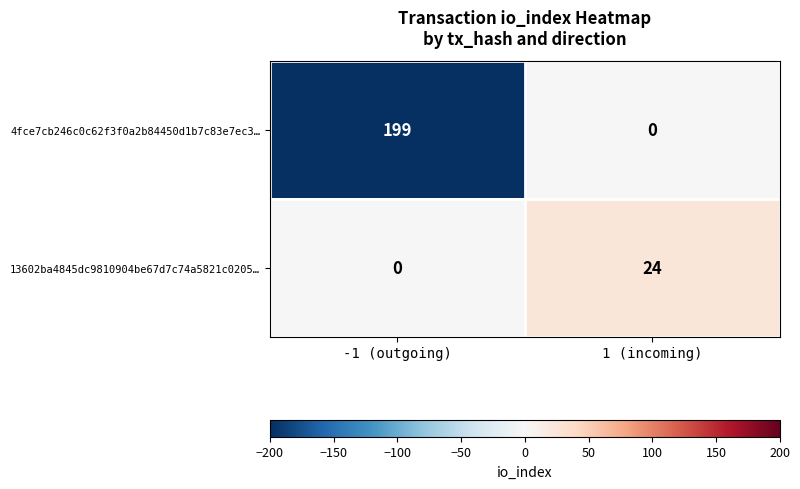

Between -1 (outgoing) and 1 (incoming), which series saw the biggest shift?

4fce7cb246c0c62f3f0a2b84450d1b7c83e7ec3…